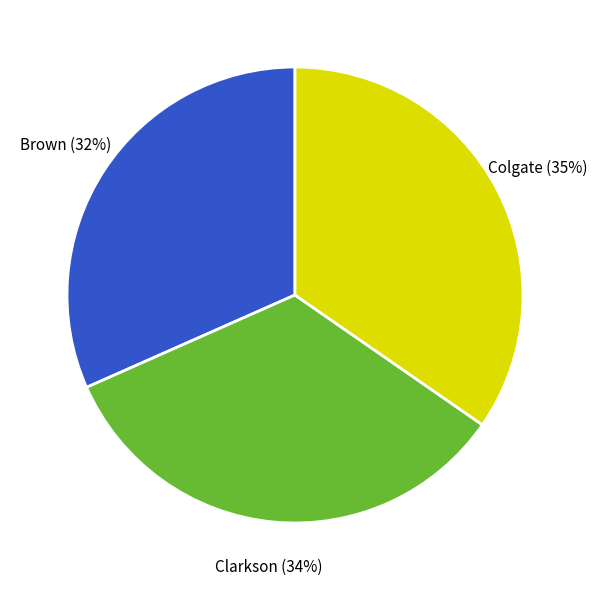

To the nearest percent, what percentage of the pie is Colgate?

35%